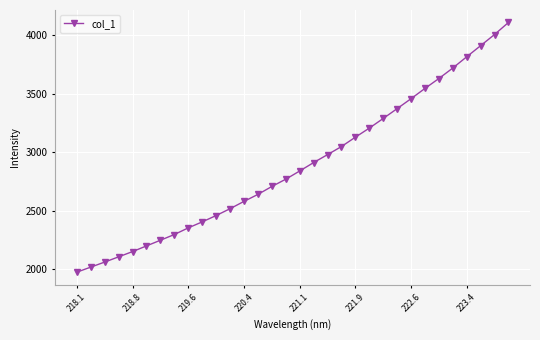

What is the greatest value displayed?

4111.2